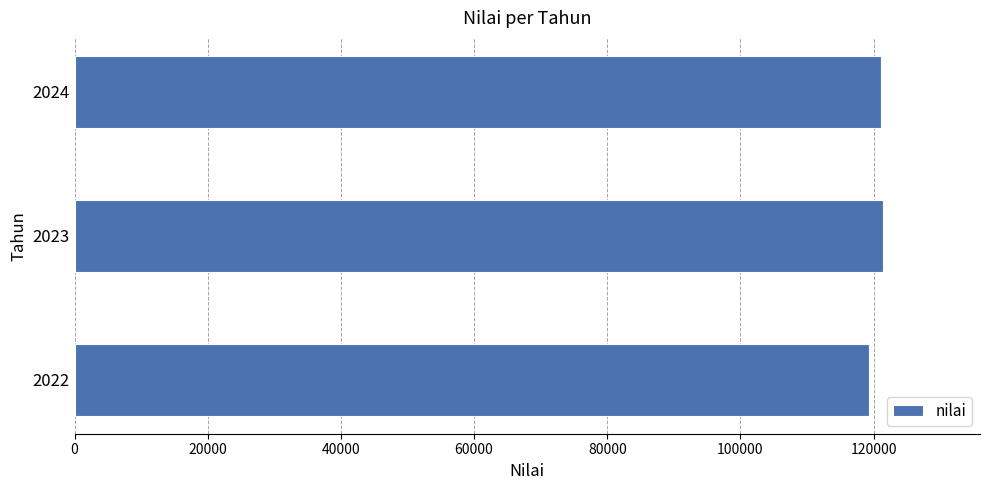

Approximately how many times larger is the value at 2022 compared to 2023?

1.0